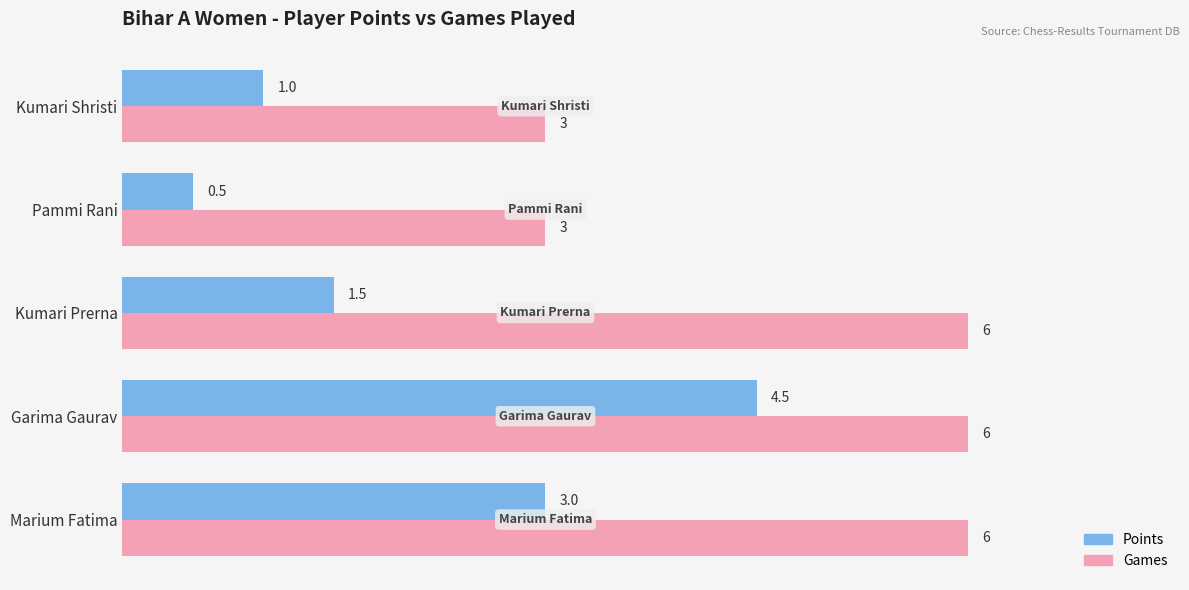

Rank the series by their maximum value, from lowest to highest.

Points, Games